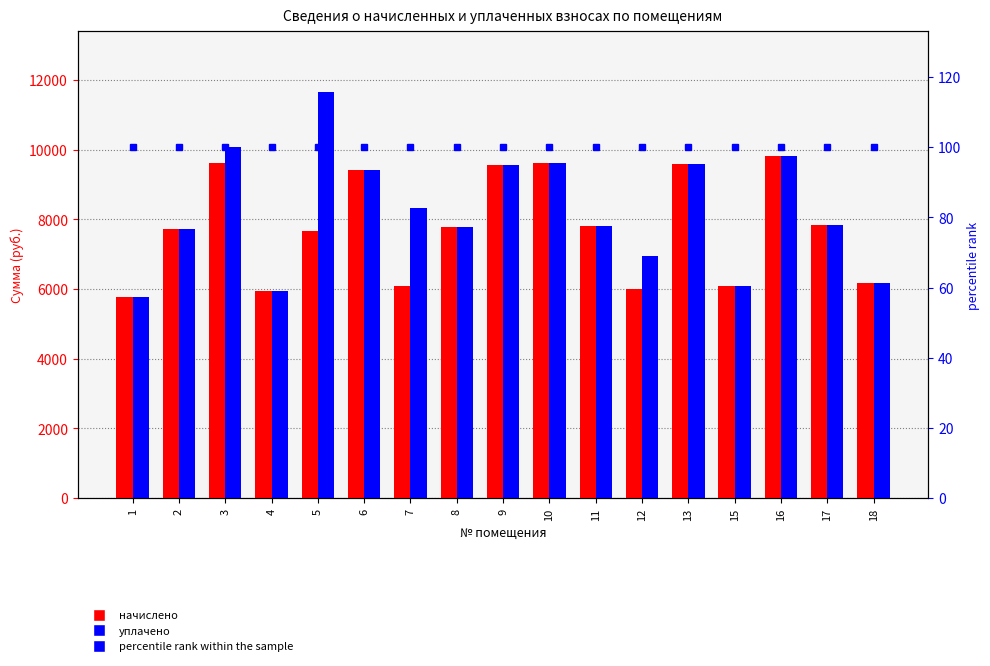

What is the difference between the maximum and minimum values in the начислено series?

4057.2